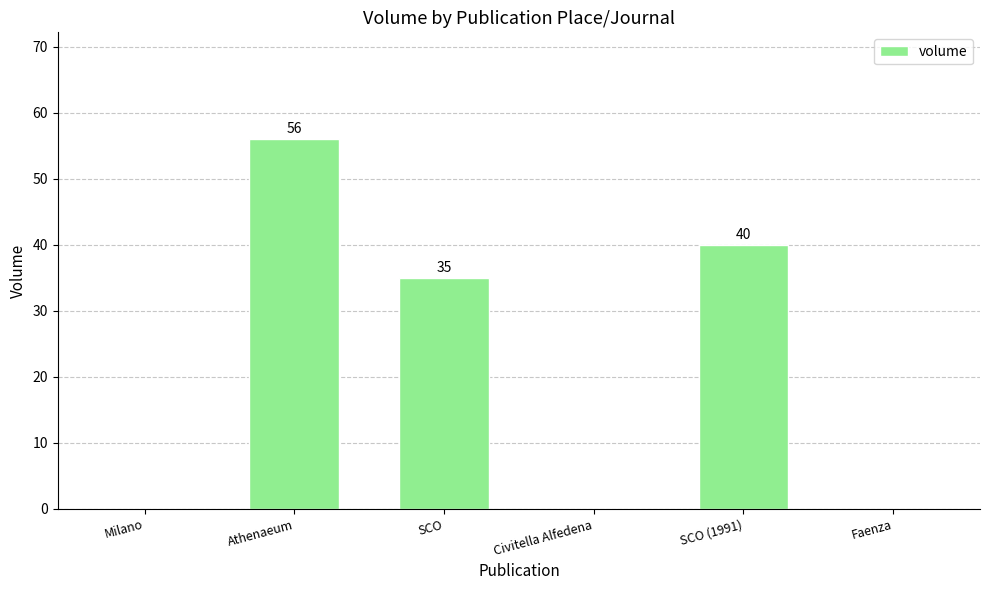

Reading right to left, transcribe all the data shown in this chart.

0	40	0	35	56	0